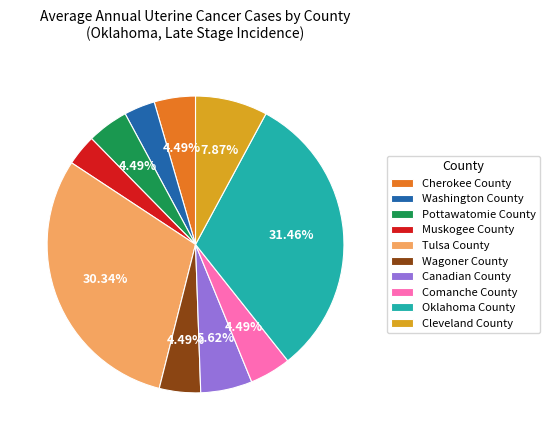

Which slice is the largest?

Oklahoma County